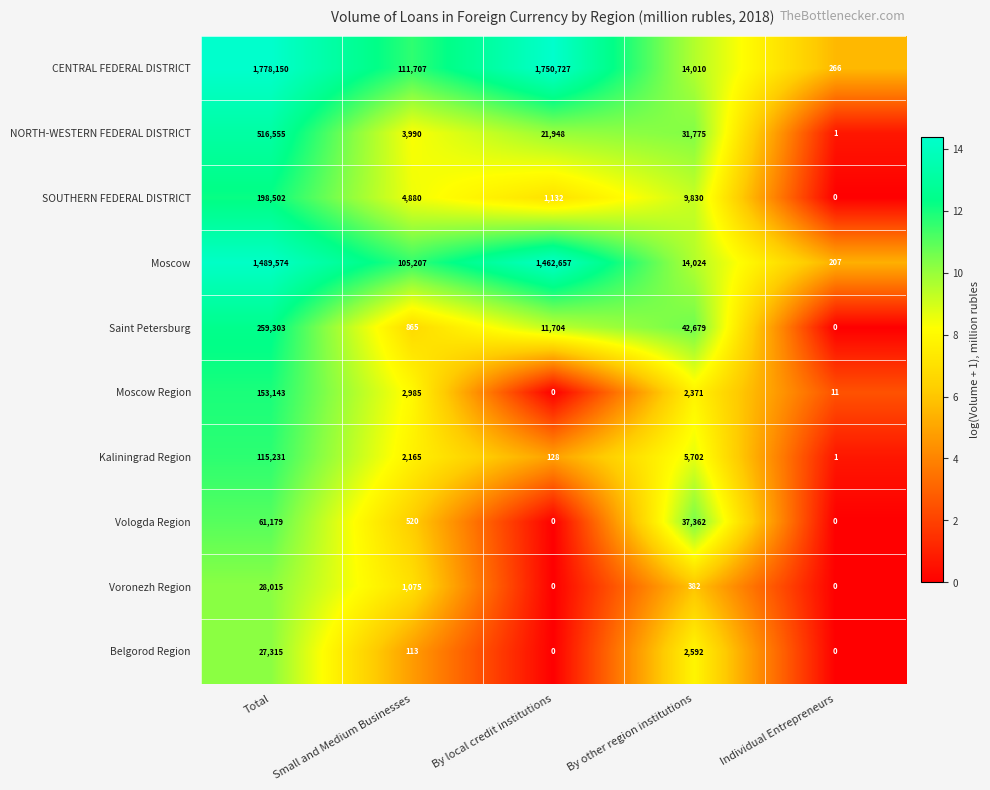

How many distinct data groups are displayed?

10